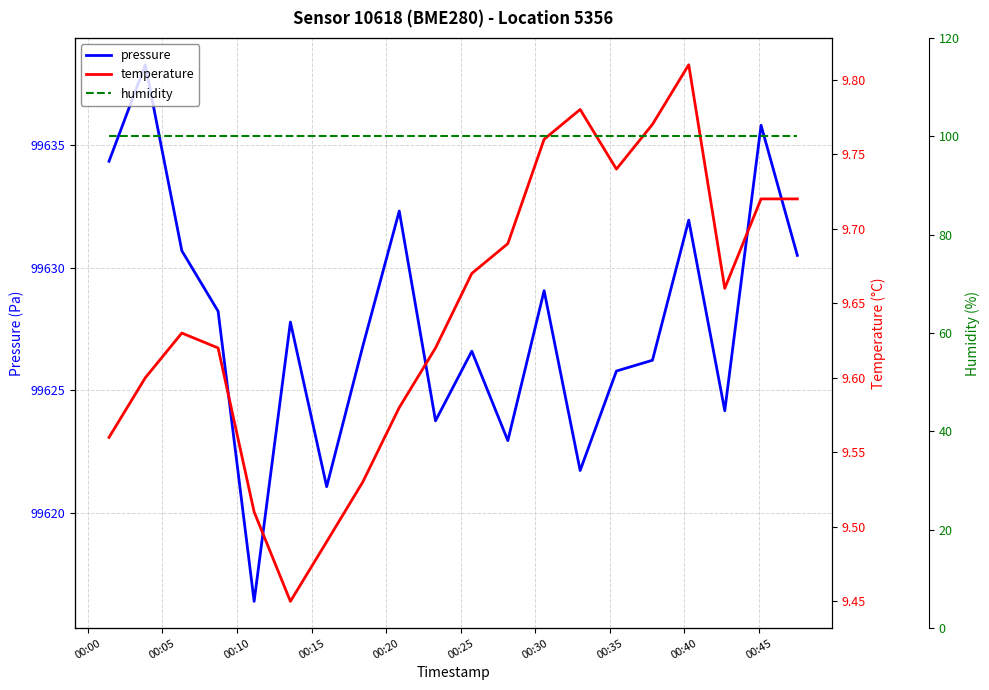

True or false: humidity and temperature intersect in this chart.

False